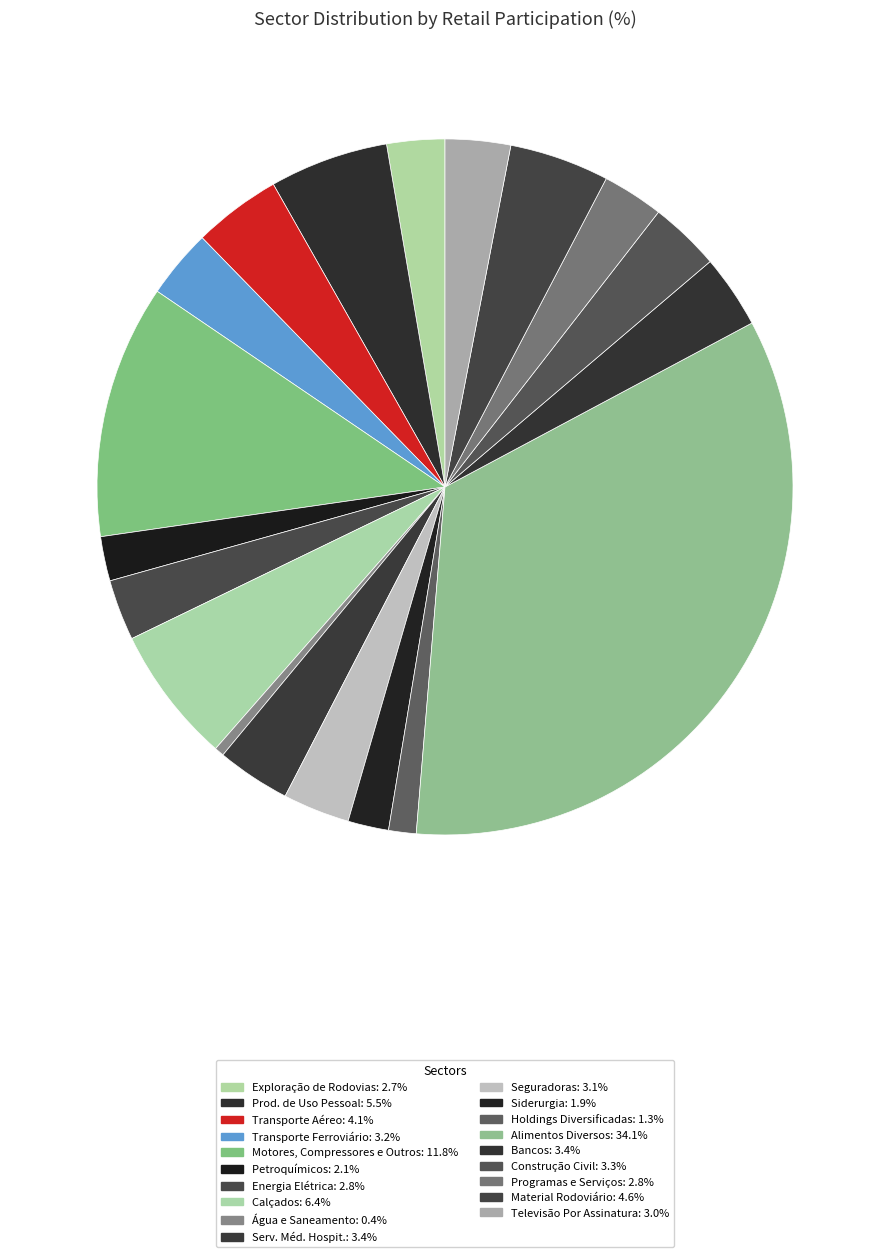

Which category has the biggest portion of the pie?

Alimentos Diversos